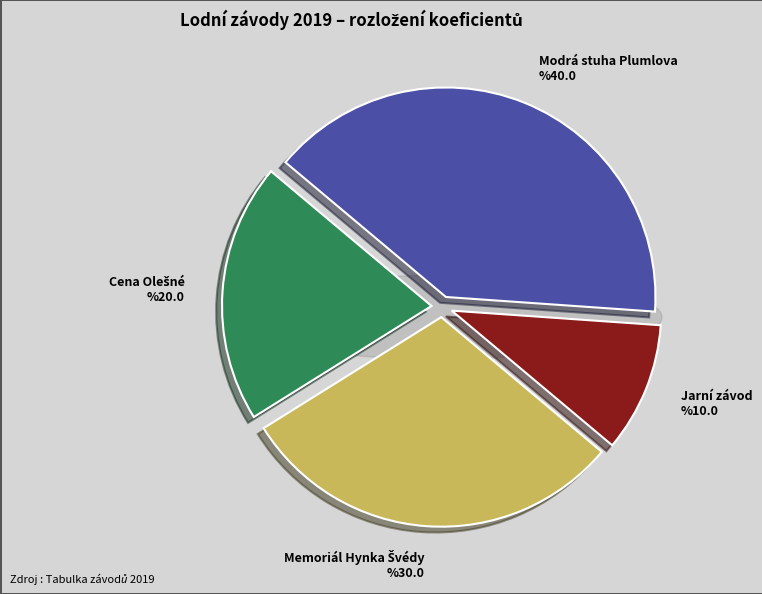

Does any single category account for the majority?

No